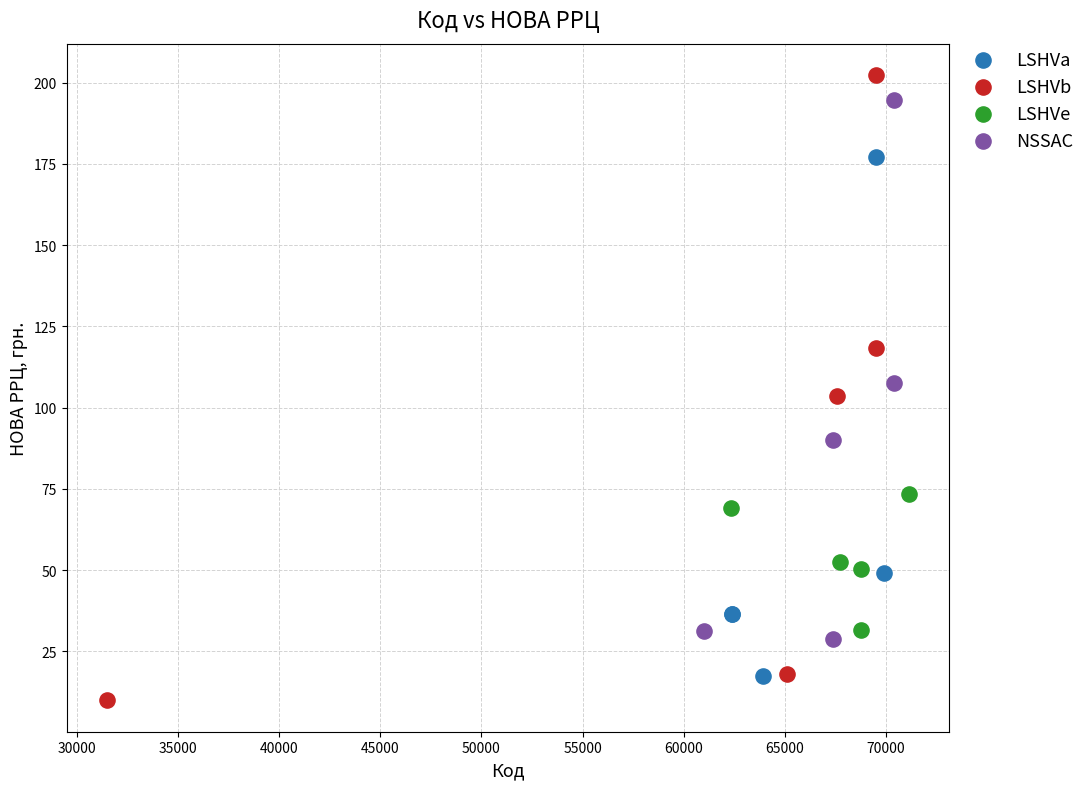

Which series has the largest Y range (max minus min)?

LSHVb